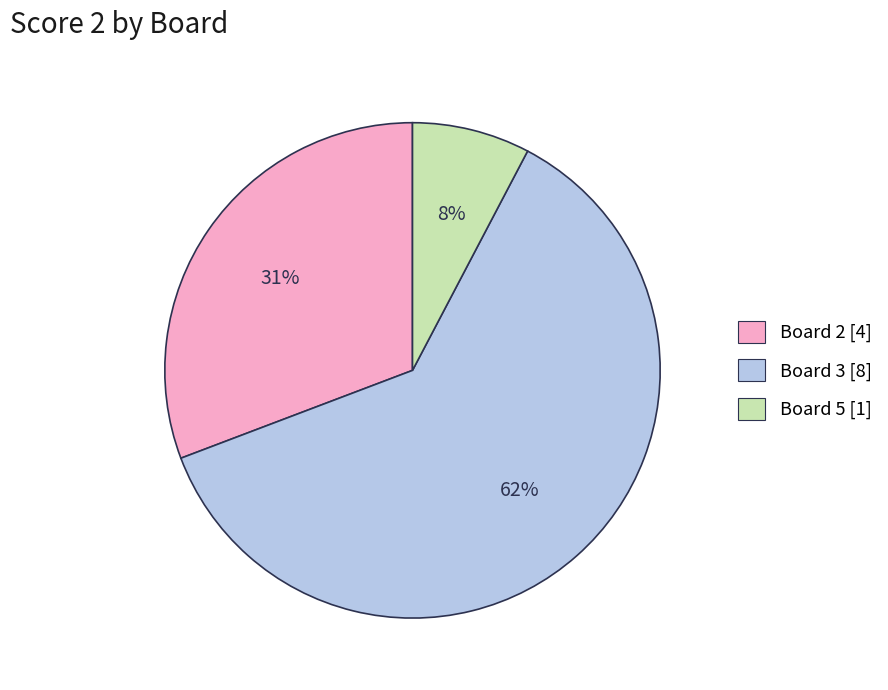

Count the number of slices in the pie.

3